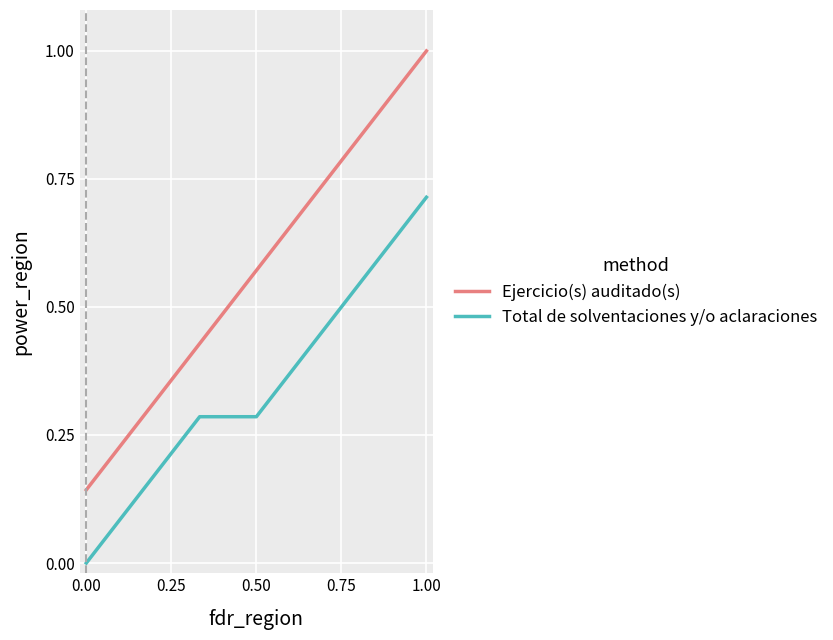

Which series has the largest range (max minus min)?

Ejercicio(s) auditado(s)